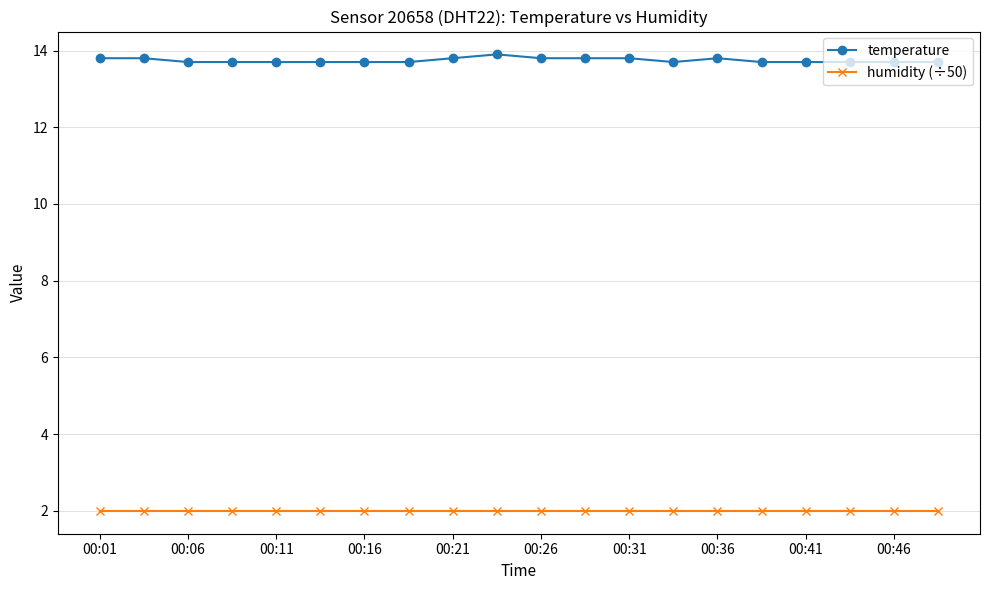

What is the lowest value of the humidity (÷50) series?

2.0